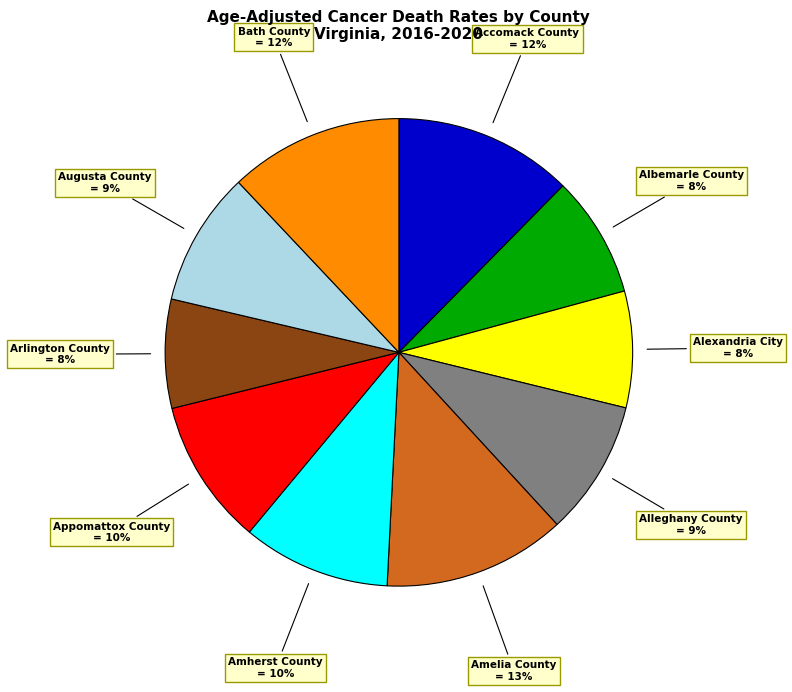

Is there any slice that represents more than half of the pie?

No